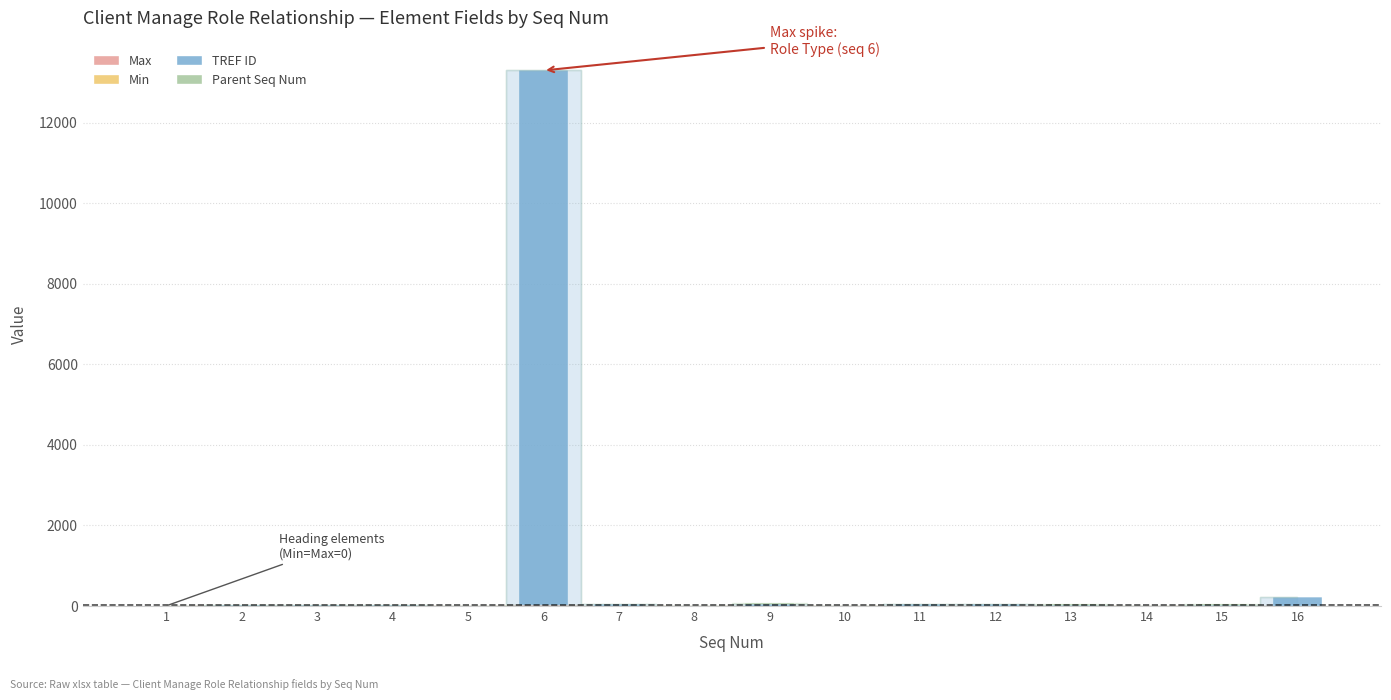

At which category is the sum across all series the highest?

6